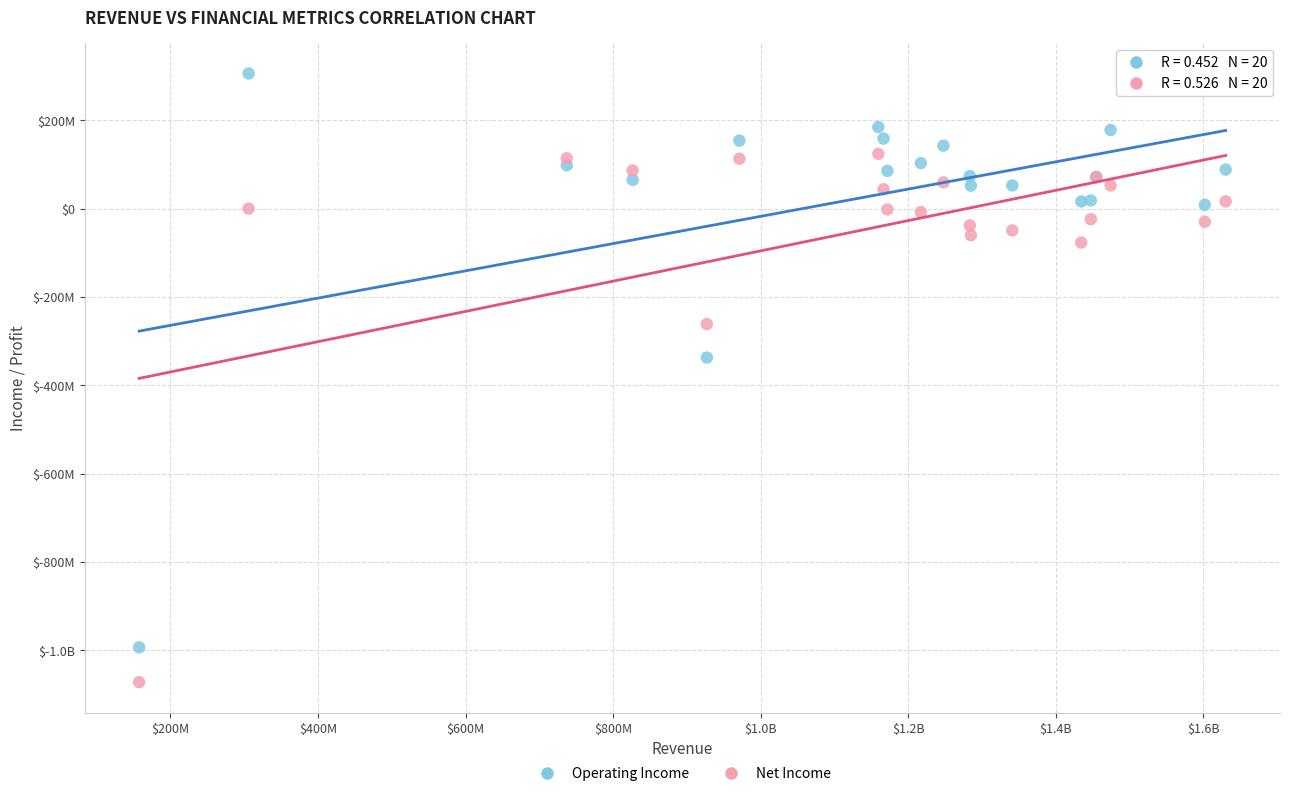

What are all the series names shown in the legend?

Operating Income, Net Income